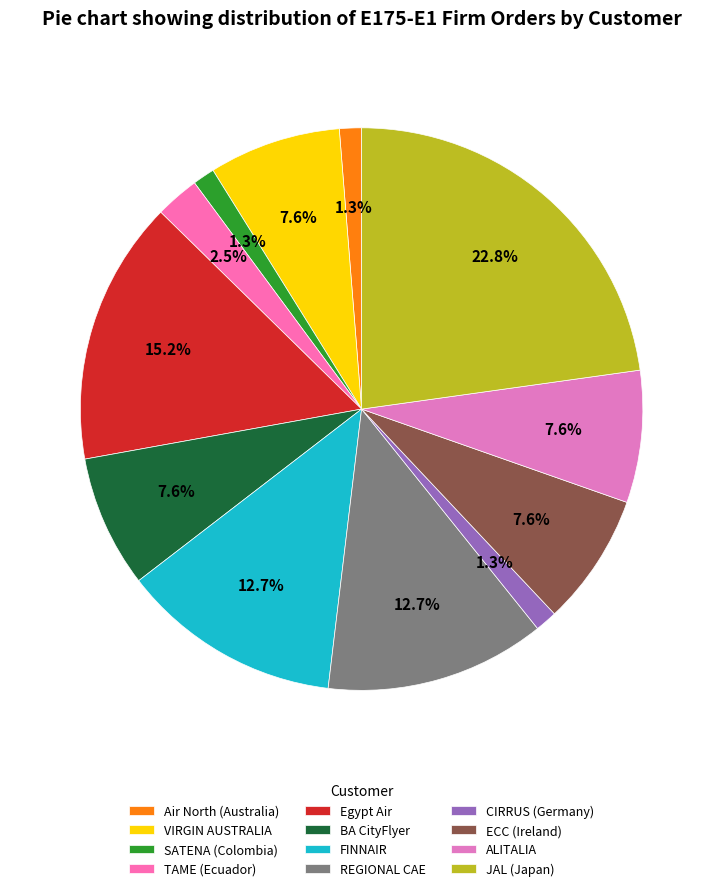

Which has a higher value, ALITALIA or FINNAIR?

FINNAIR